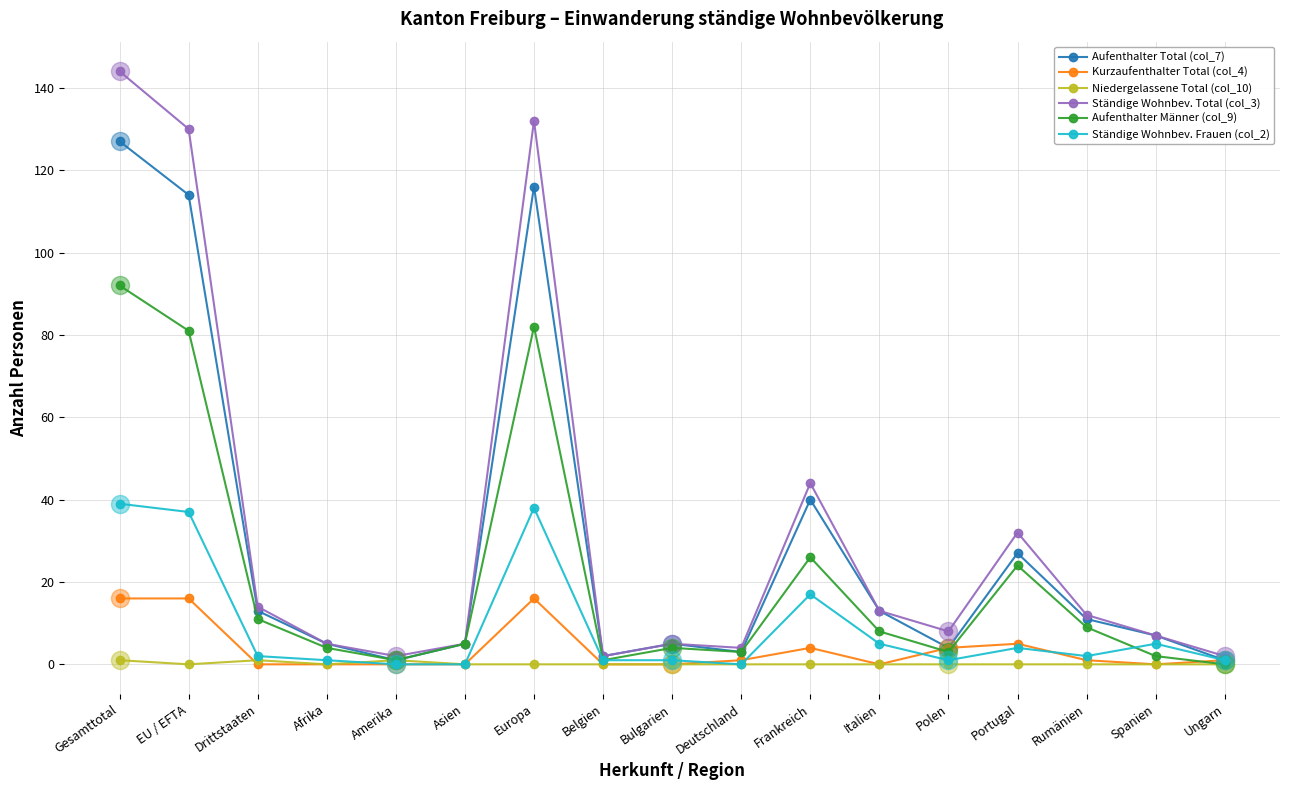

The Ständige Wohnbev. Frauen (col_2) series shows 39 at Gesamttotal. True or false?

True